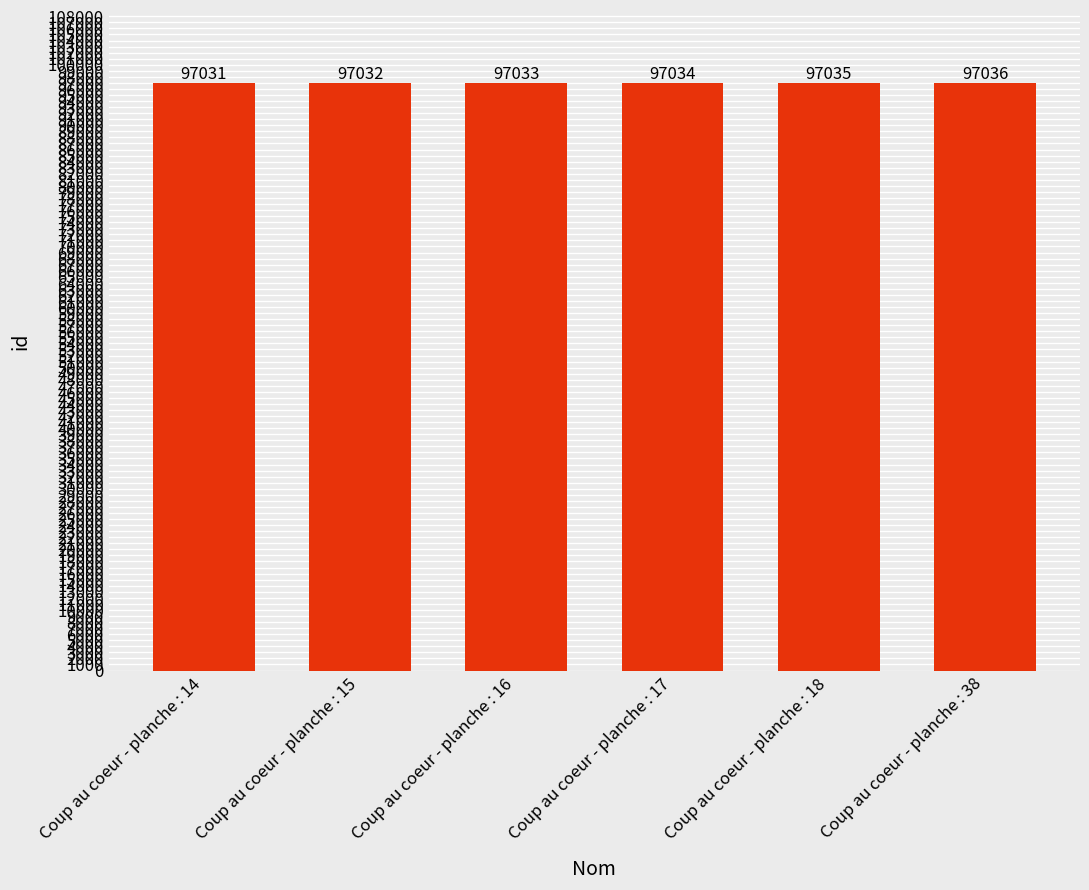

At which category does the chart reach its peak across all series?

Coup au coeur - planche : 38